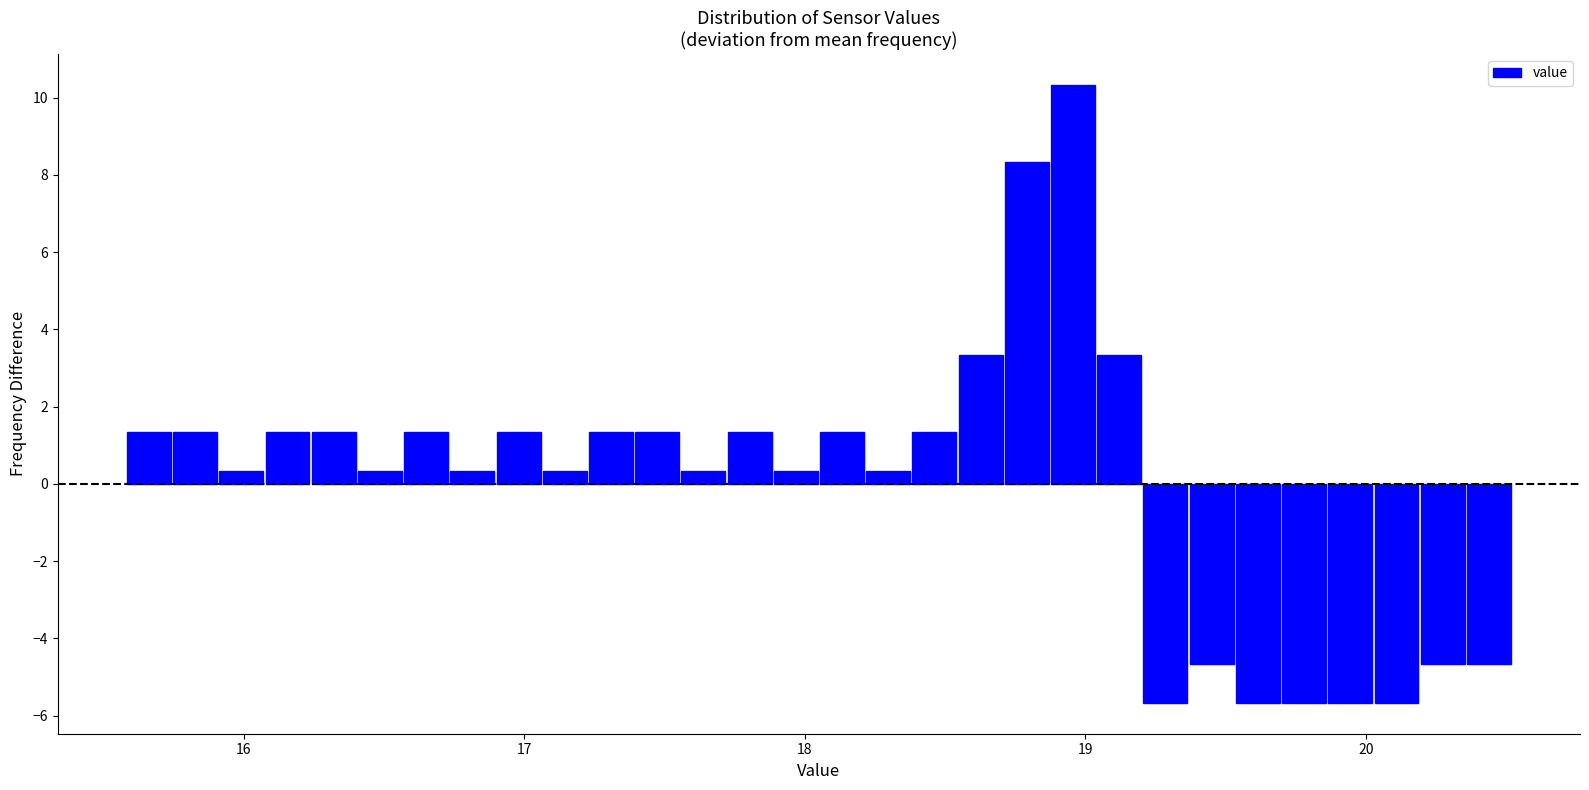

Around what value on the x-axis is the tallest bar? Give the approximate position of its centre, as read against the axis.

19.0